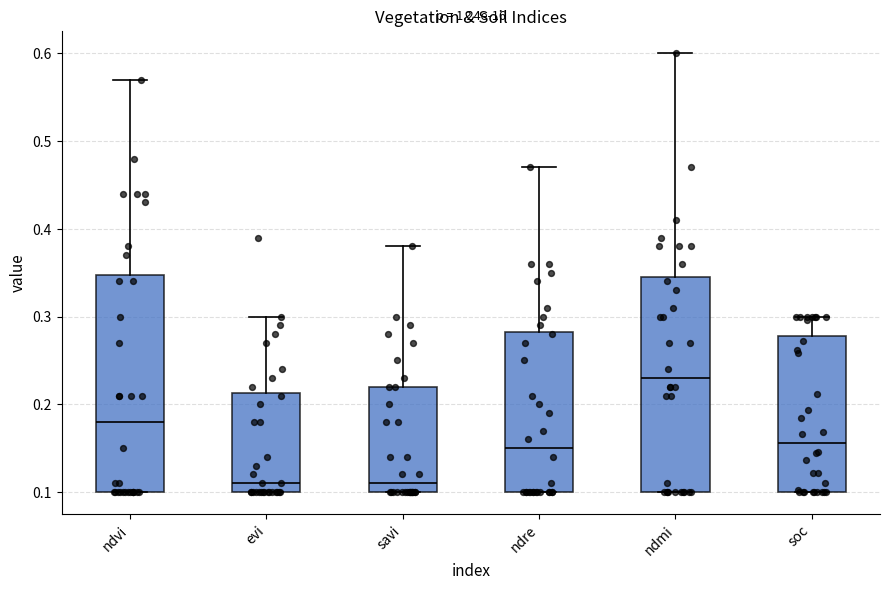

Where does the median line of the box for soc sit on the y-axis? The values are not printed on the chart, so give them approximately, as read against the axis.

0.16